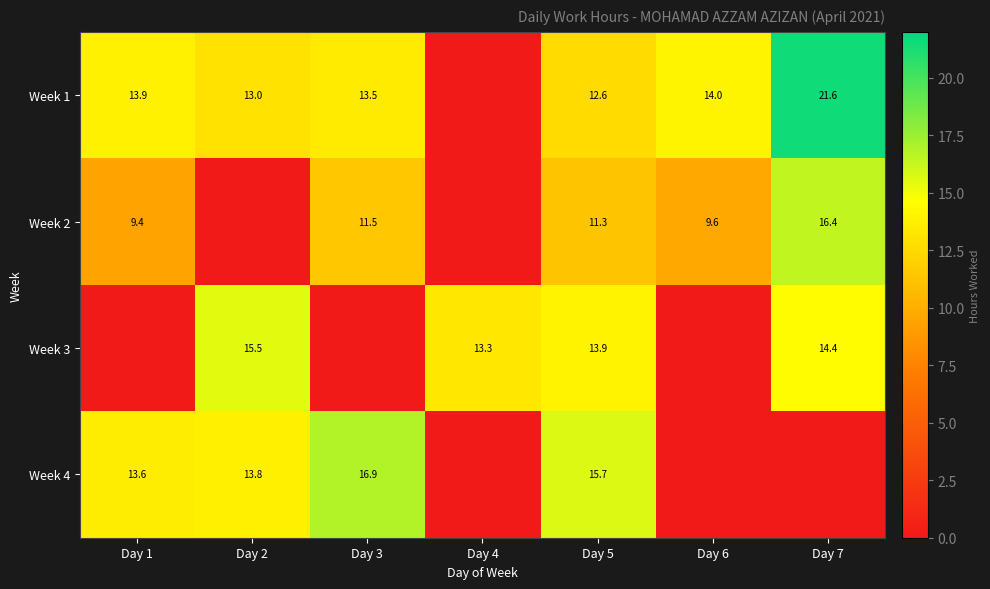

The value of Week 2 at Day 3 is 20.6. True or false?

False